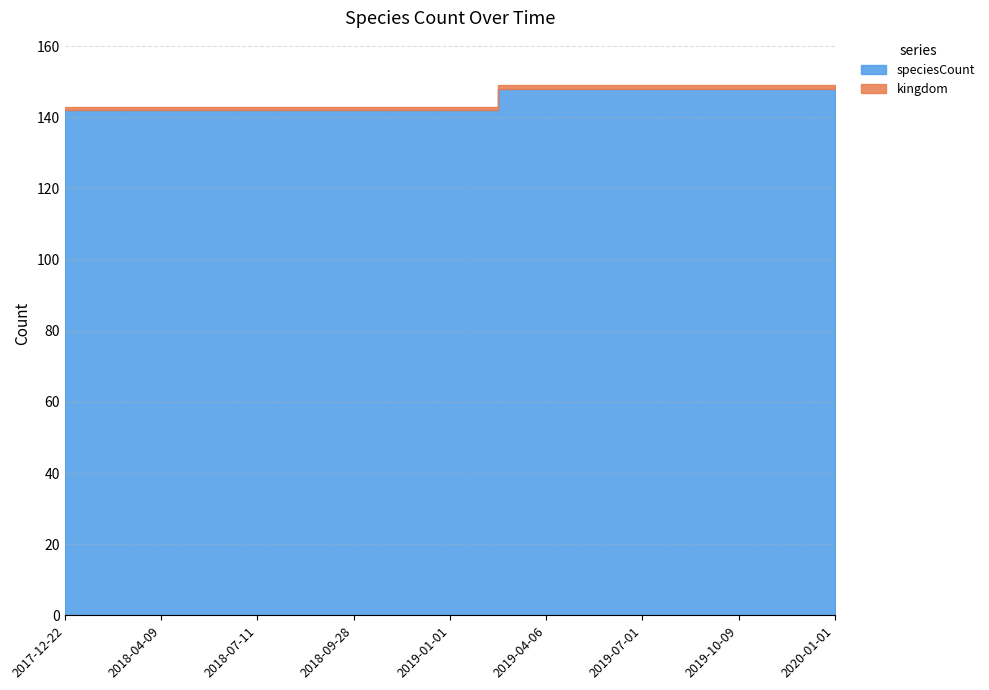

Reading right to left, transcribe all the data shown in this chart.

speciesCount: 148	148	148	148	142	142	142	142	142
kingdom: 1	1	1	1	1	1	1	1	1